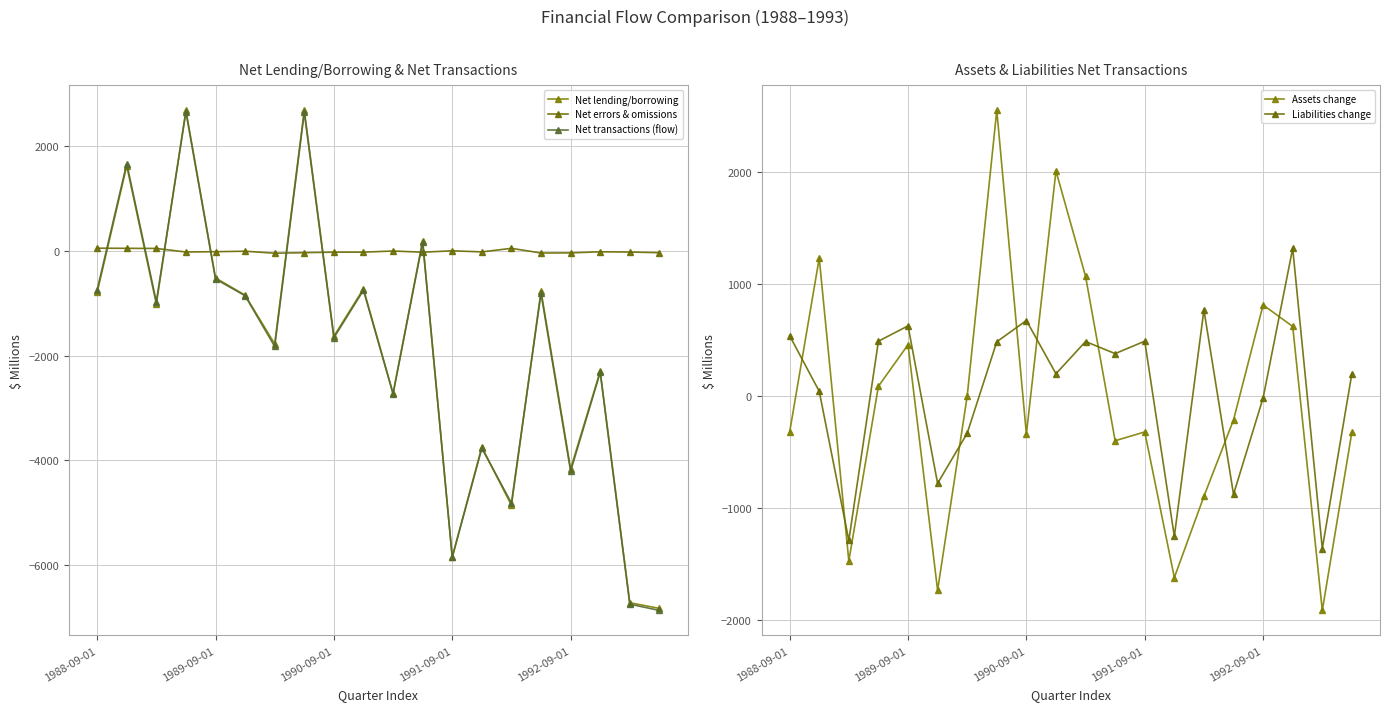

At how many categories does at least one series exceed -8?

16